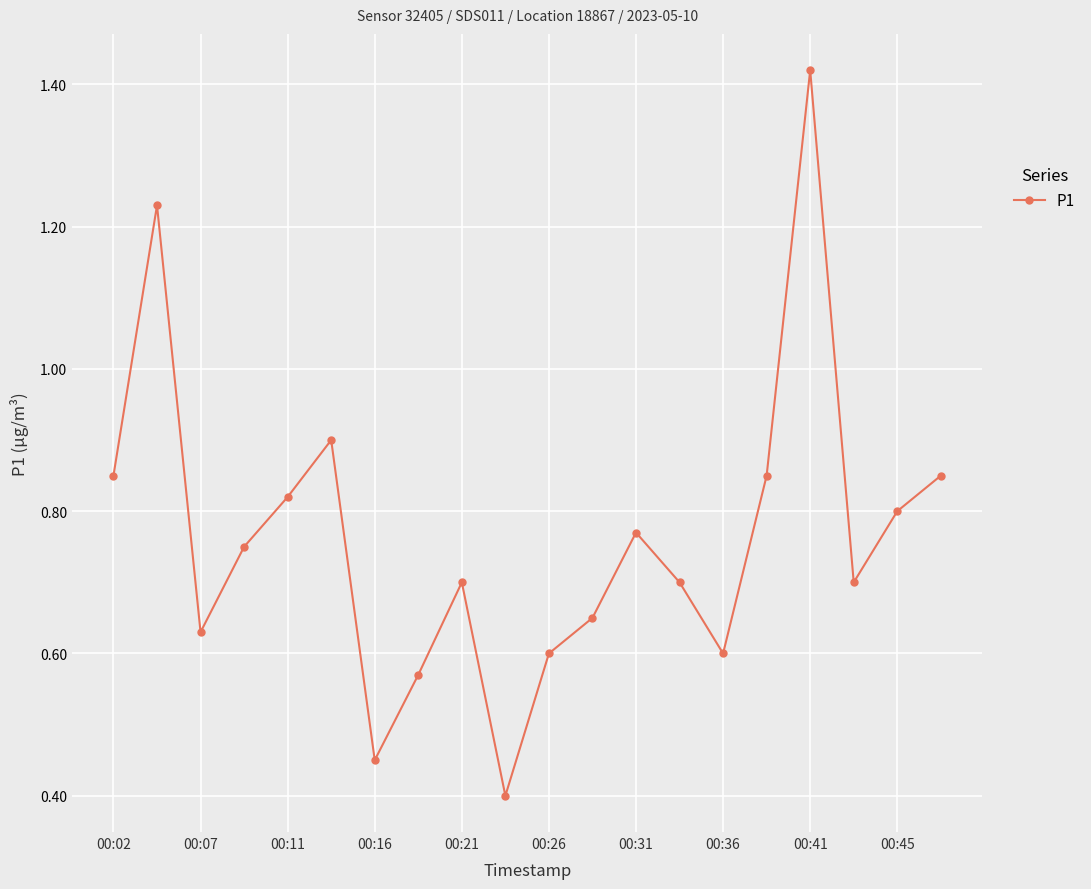

What is the smallest value displayed?

0.4